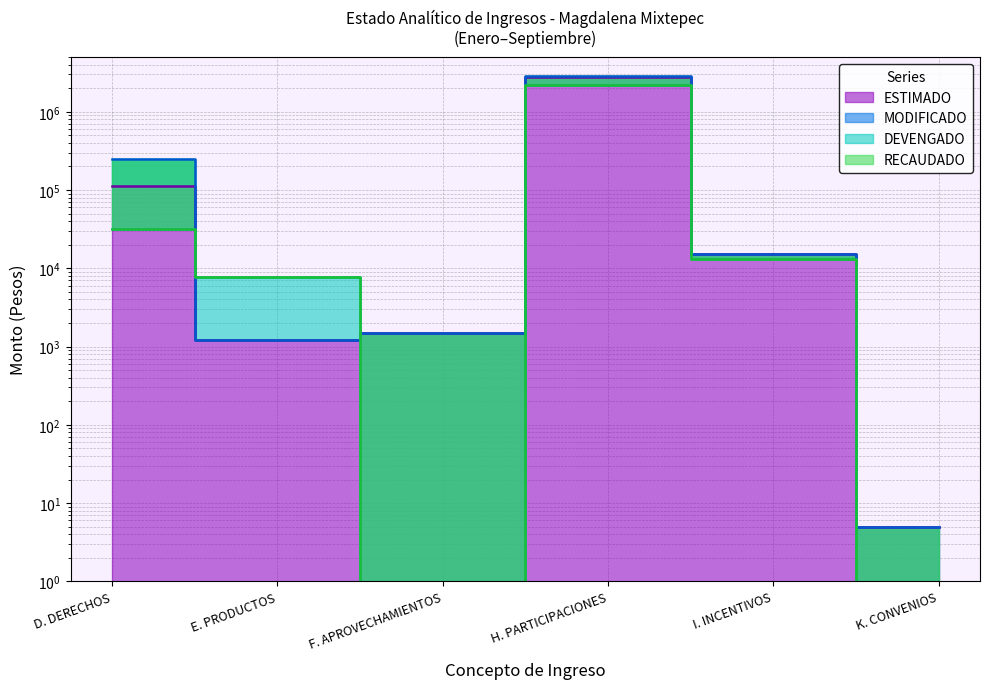

Where is the first local minimum for DEVENGADO?

F. APROVECHAMIENTOS